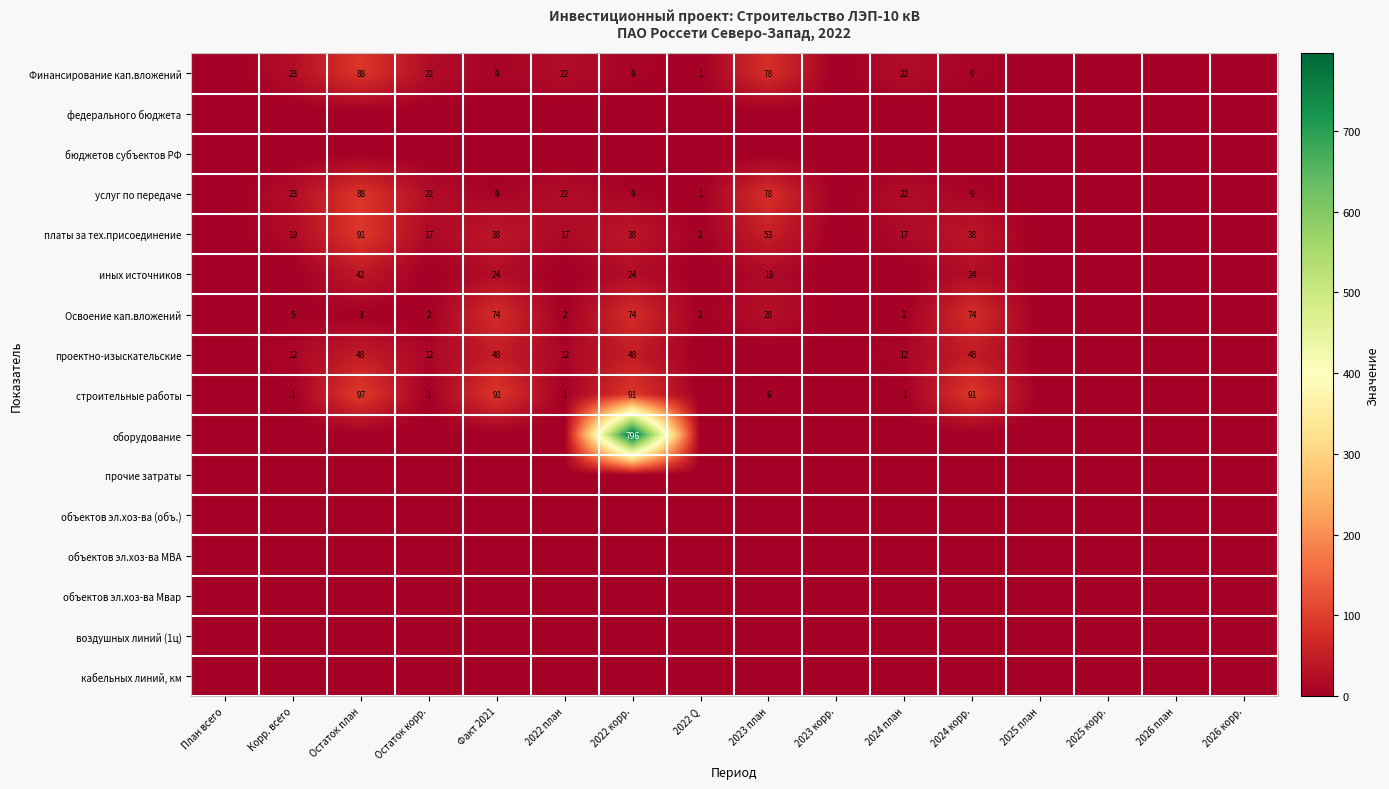

Is it true that Финансирование кап.вложений equals 13 at 2022 план?

False